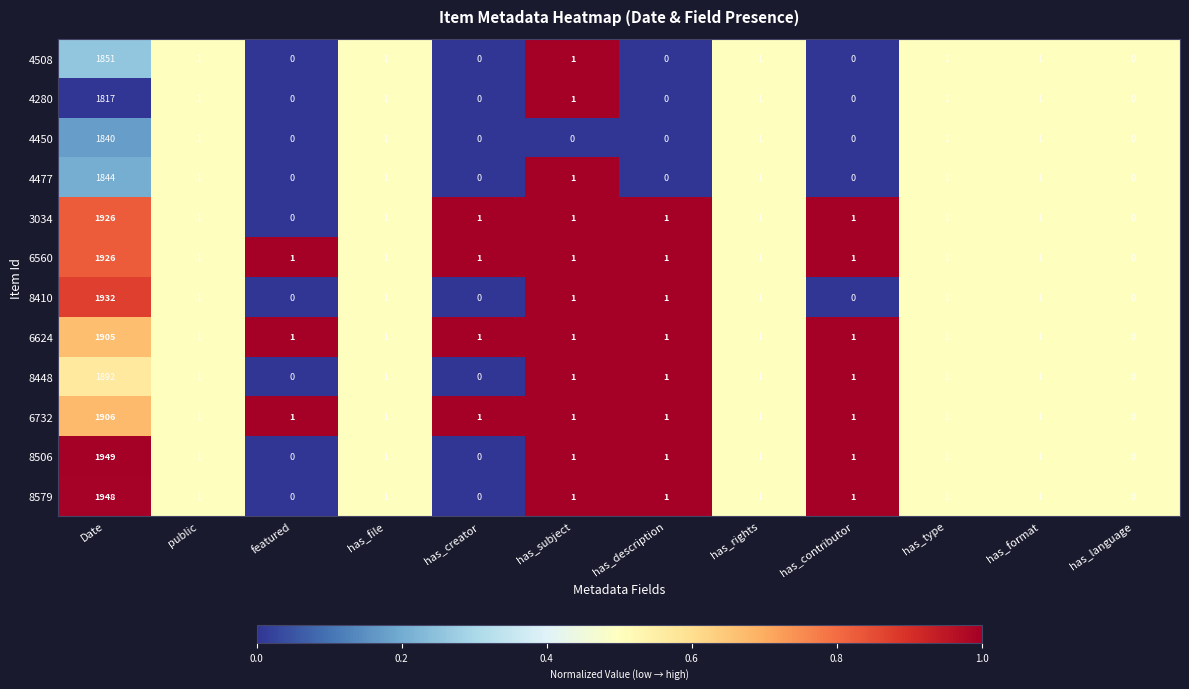

At which label does 4280 first exceed 1?

Date